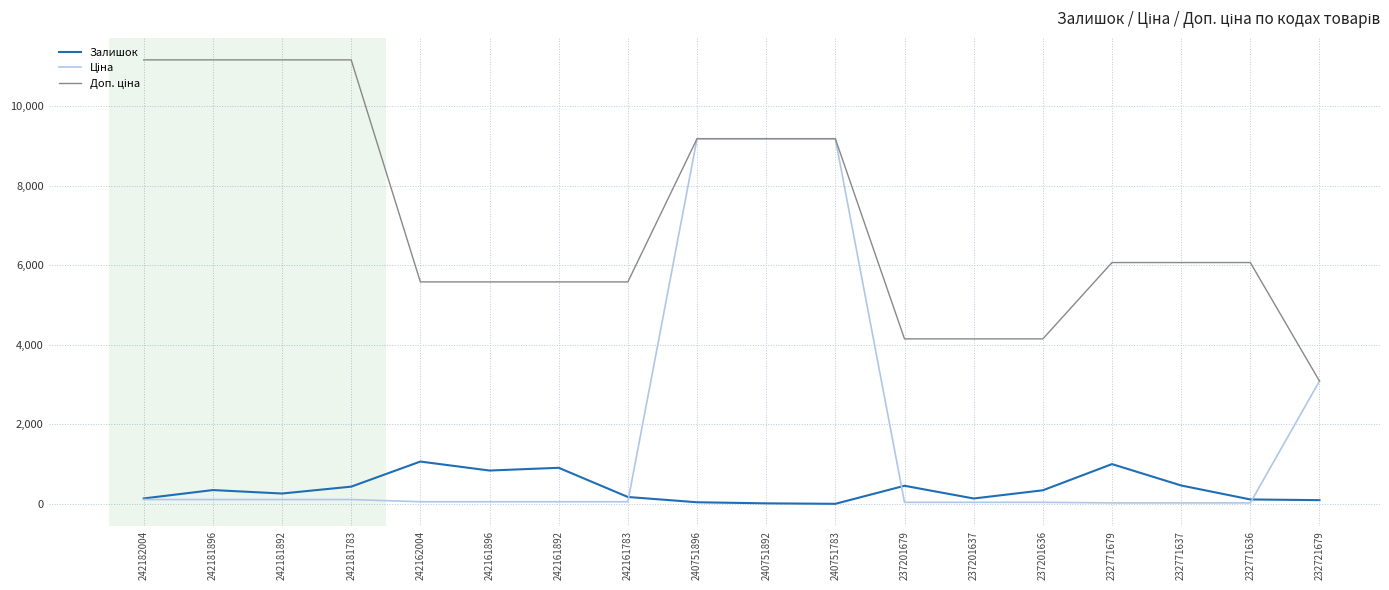

How many series are shown in this chart?

3